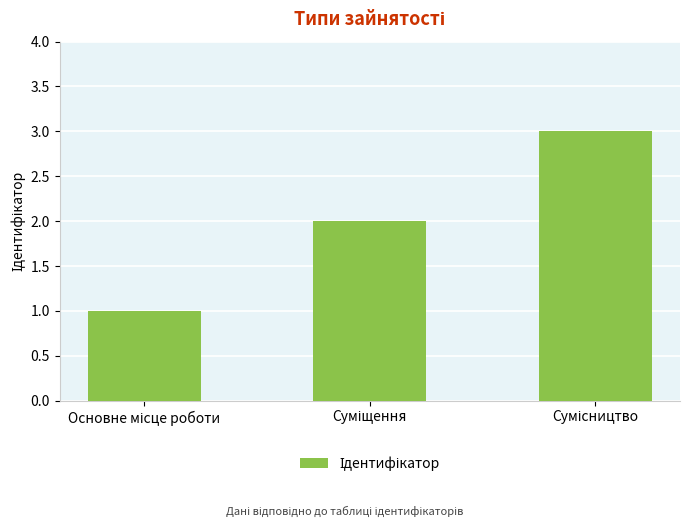

What is the sum of all values?

6